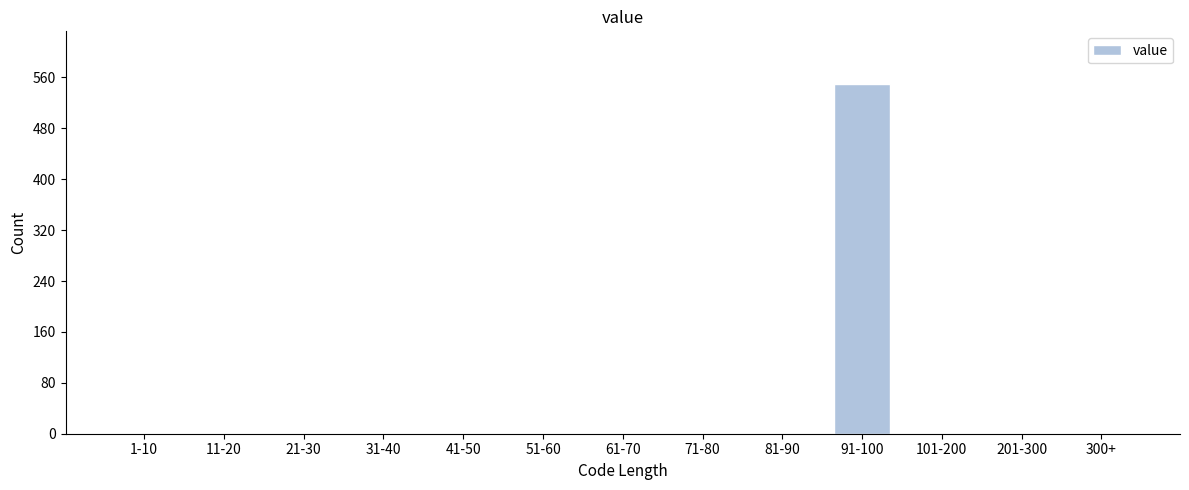

Reading left to right, what are all the values shown in this chart?

1-10=0	11-20=0	21-30=0	31-40=0	41-50=0	51-60=0	61-70=0	71-80=0	81-90=0	91-100=549	101-200=0	201-300=0	300+=0